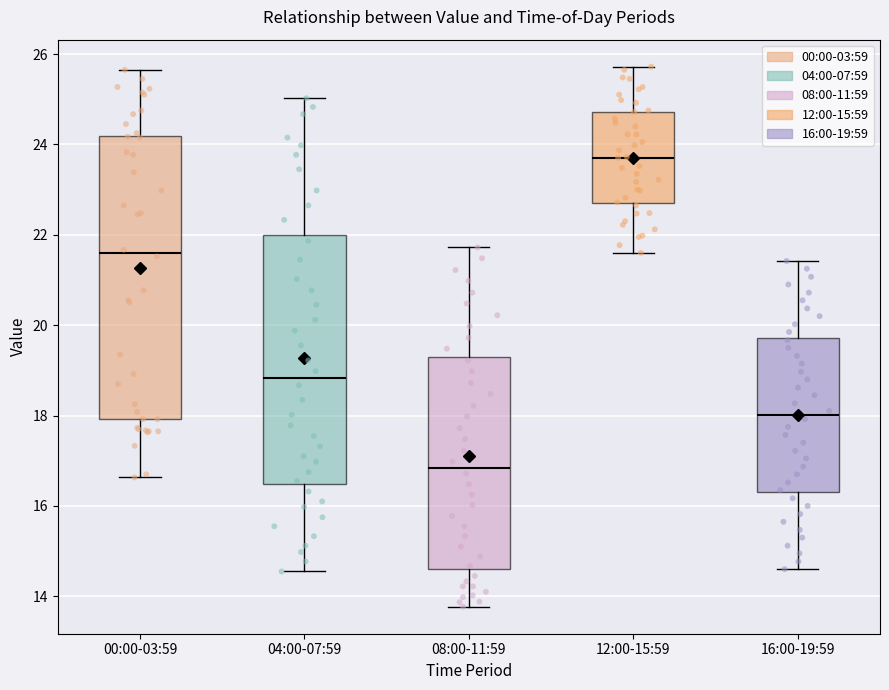

Reading left to right, transcribe this box plot: for each box, give where its median line is, the range the box spans, and where its two whiskers end, as read against the y-axis. The values are not printed on the chart, so give them approximately, as read against the axis.

00:00-03:59: median 21.6, box 18.0 to 24.2, whiskers 16.6 to 25.6
04:00-07:59: median 18.8, box 16.4 to 22.0, whiskers 14.6 to 25.0
08:00-11:59: median 16.8, box 14.6 to 19.2, whiskers 13.8 to 21.8
12:00-15:59: median 23.8, box 22.8 to 24.8, whiskers 21.6 to 25.8
16:00-19:59: median 18.0, box 16.4 to 19.8, whiskers 14.6 to 21.4